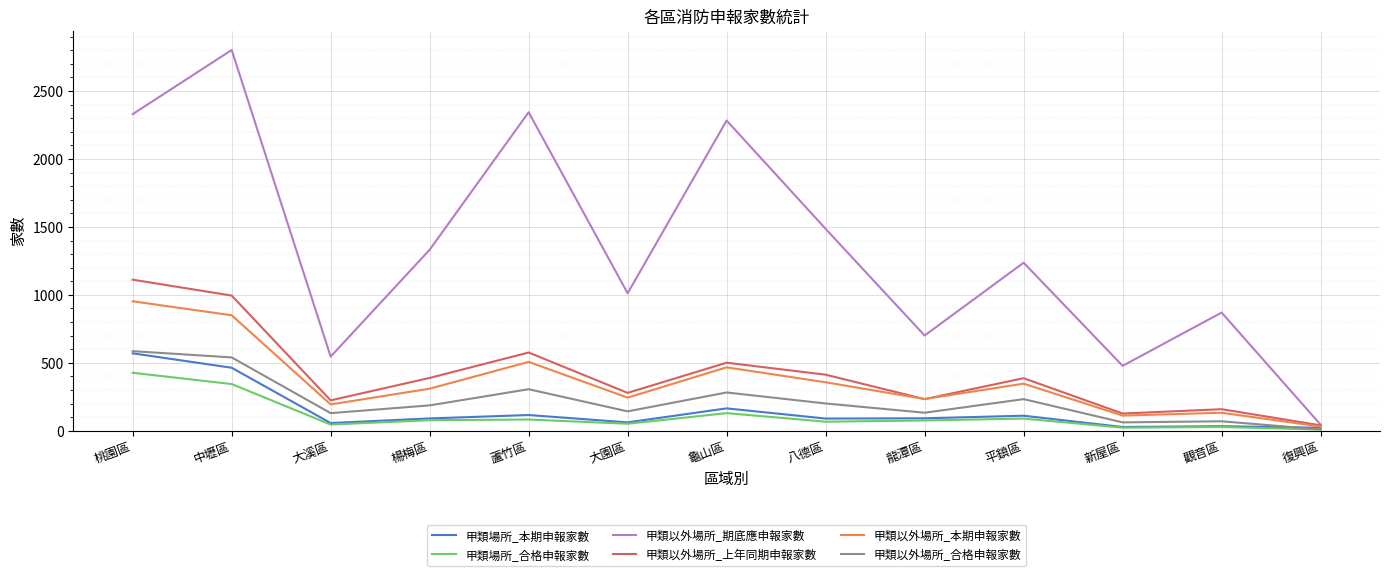

Which series changed the most between 平鎮區 and 新屋區?

甲類以外場所_期底應申報家數